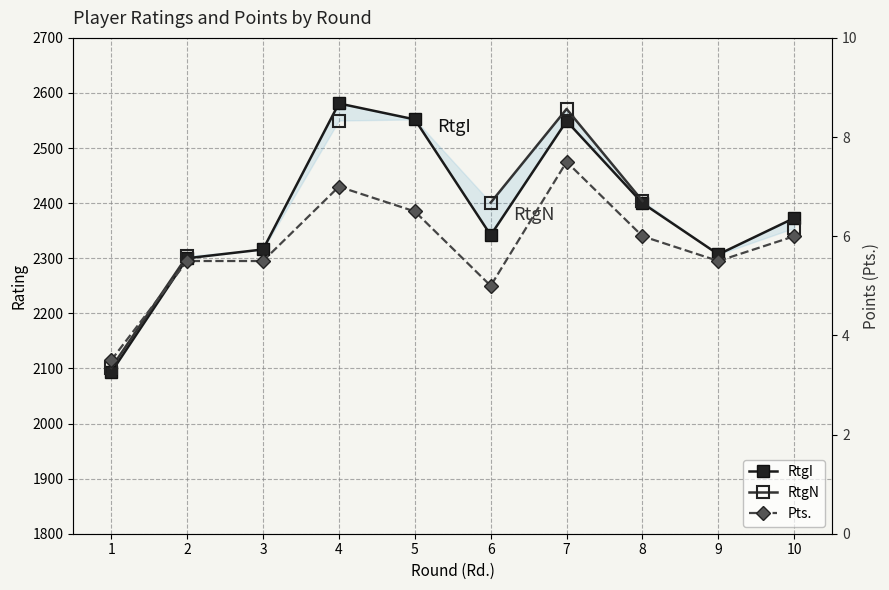

List the series in order of their peak value, lowest first.

Pts., RtgN, RtgI